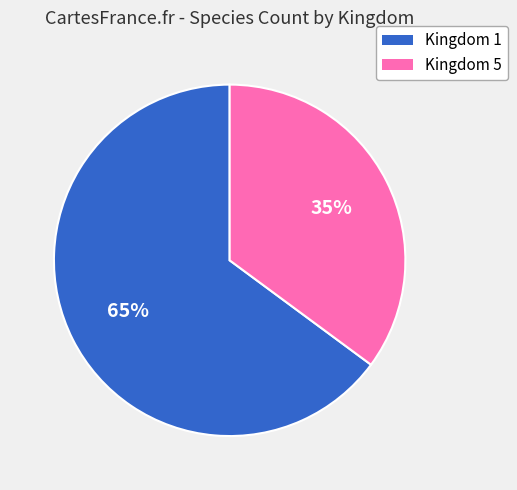

What is the smallest slice in the pie chart?

Kingdom 5